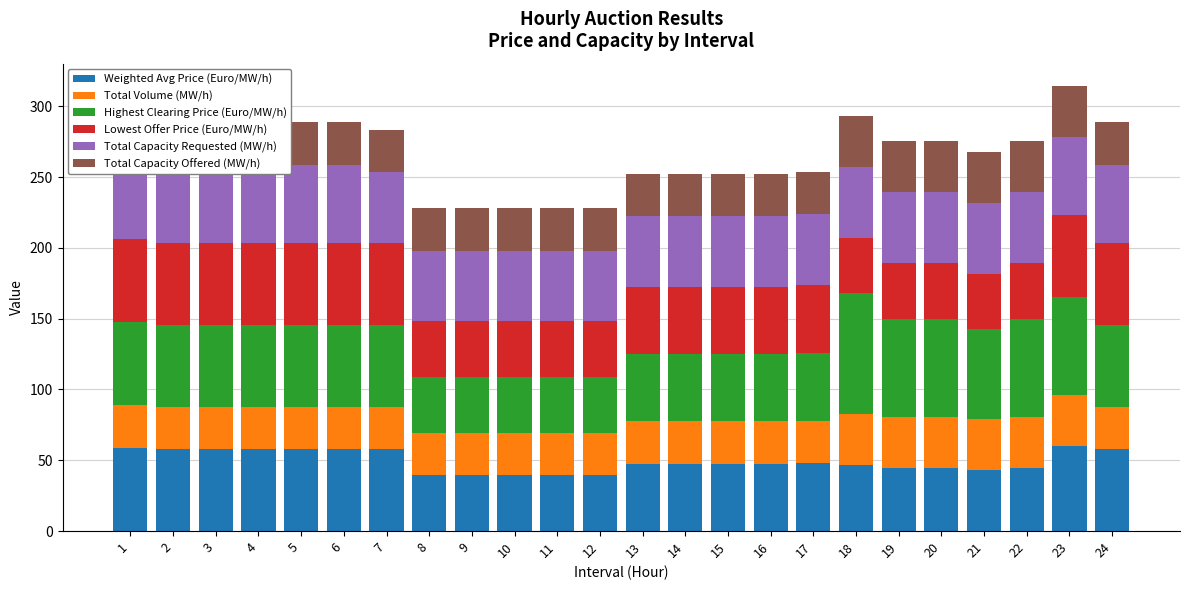

What is the sum of the Lowest Offer Price (Euro/MW/h) values at 18 and 1?

98.3